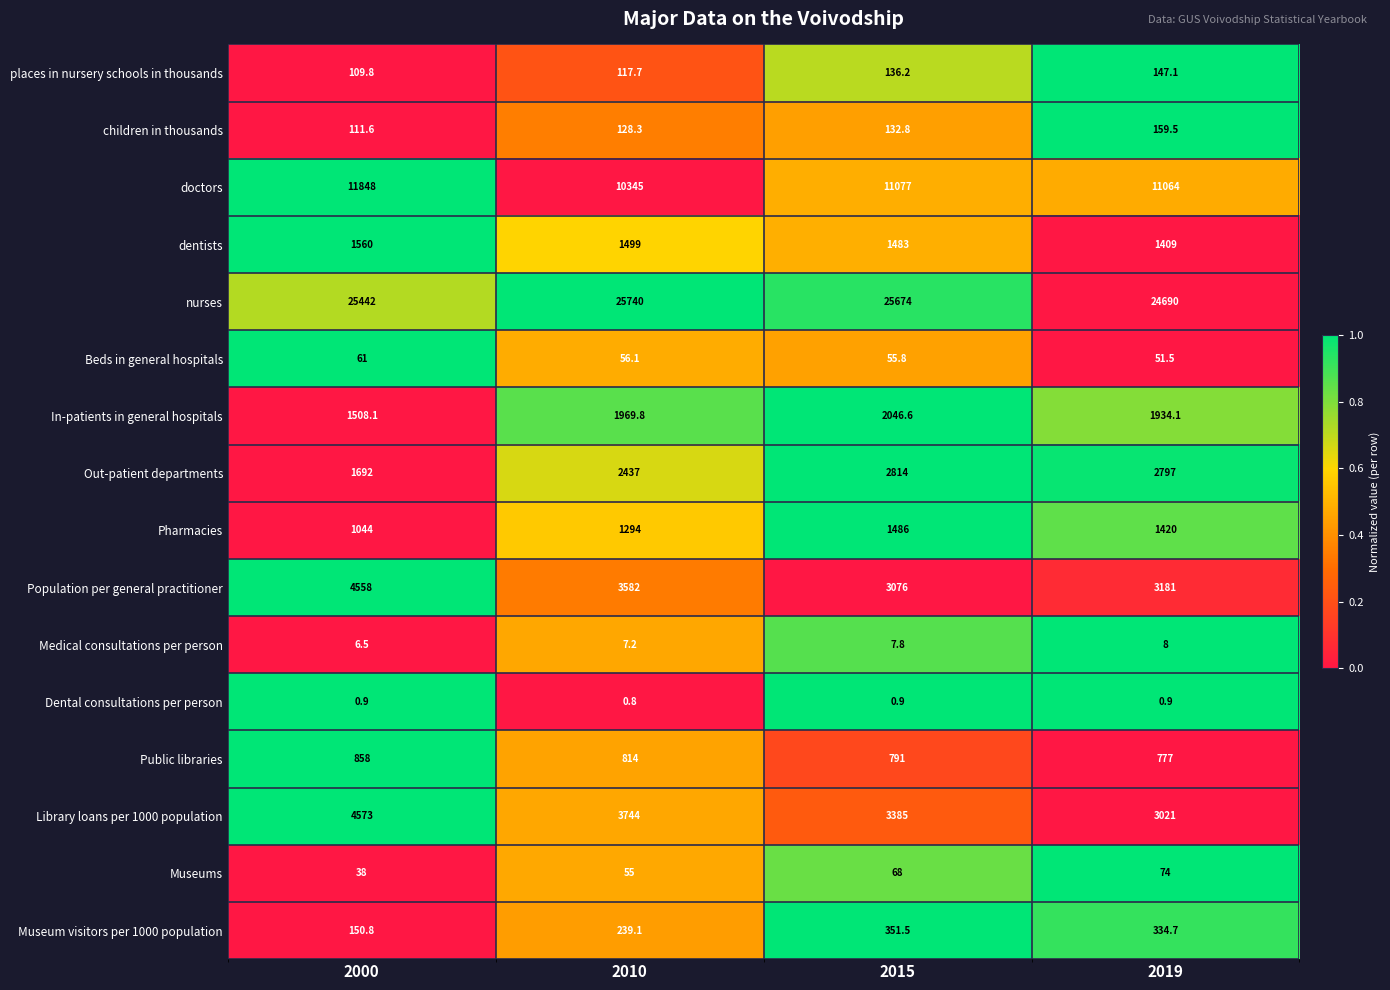

List the series in order of their peak value, lowest first.

Dental consultations per person, Medical consultations per person, Beds in general hospitals, Museums, places in nursery schools in thousands, children in thousands, Museum visitors per 1000 population, Public libraries, Pharmacies, dentists, In-patients in general hospitals, Out-patient departments, Population per general practitioner, Library loans per 1000 population, doctors, nurses